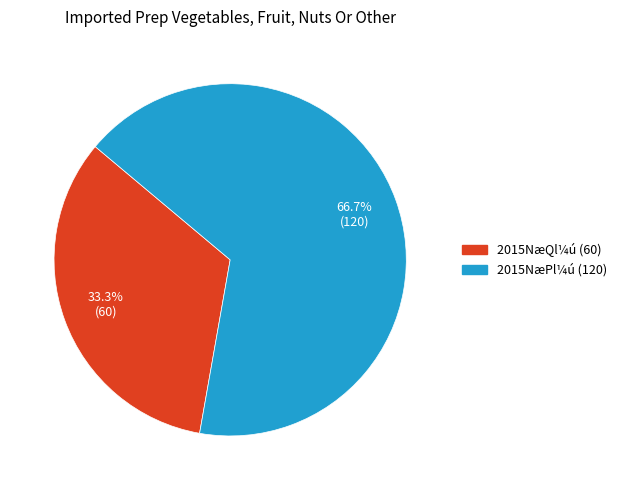

Is there a majority slice in this chart?

Yes